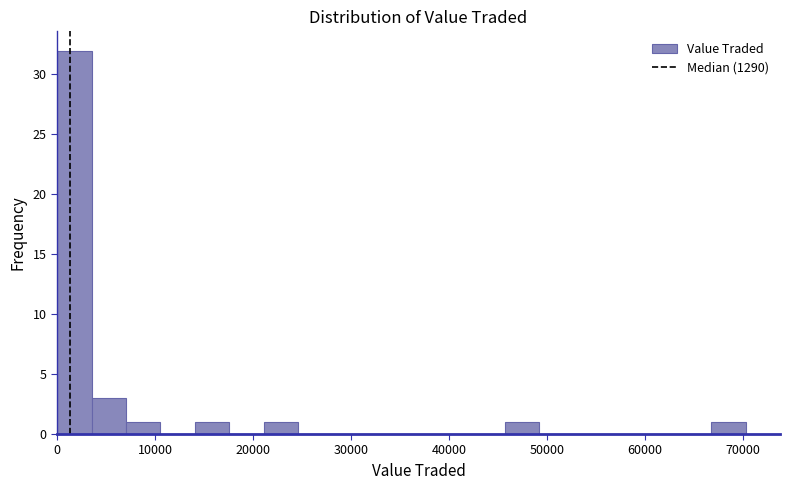

Around what value on the x-axis is the tallest bar? Give the approximate position of its centre, as read against the axis.

2000